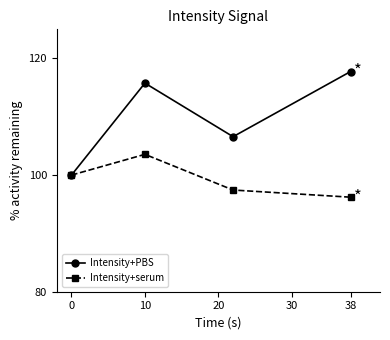

Which series has the largest total across all categories?

Intensity+PBS